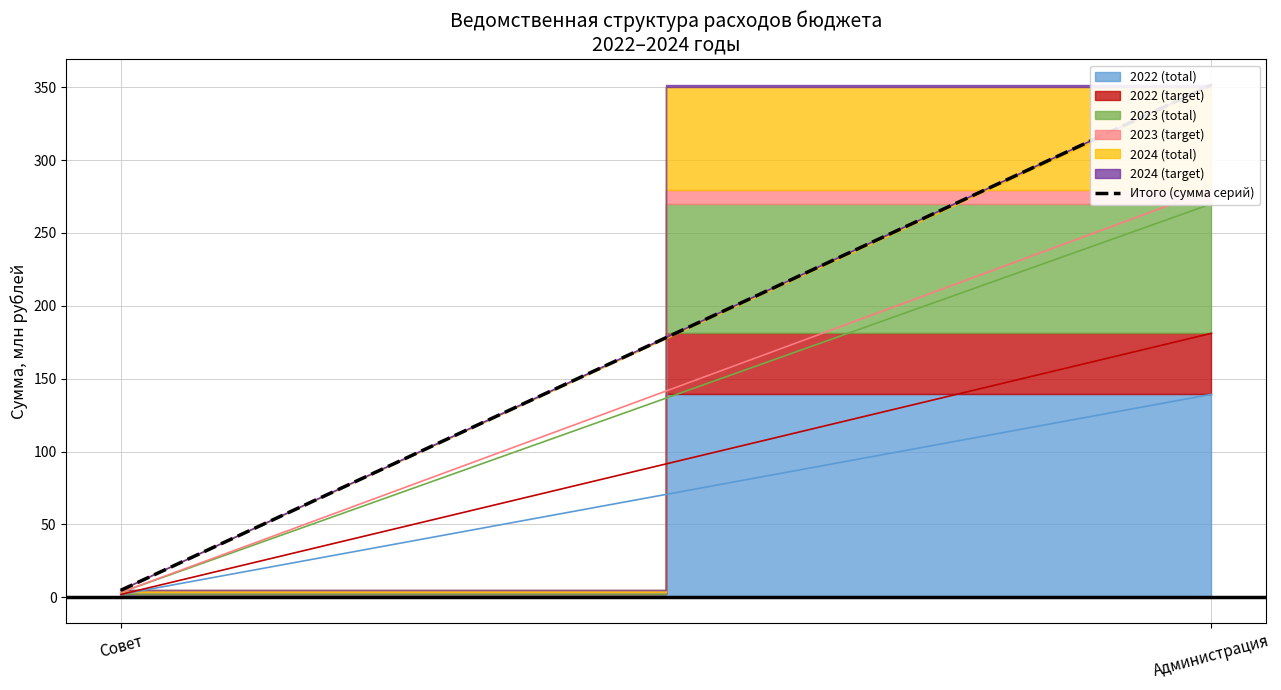

List the labels in order of value, smallest first.

Совет, Администрация